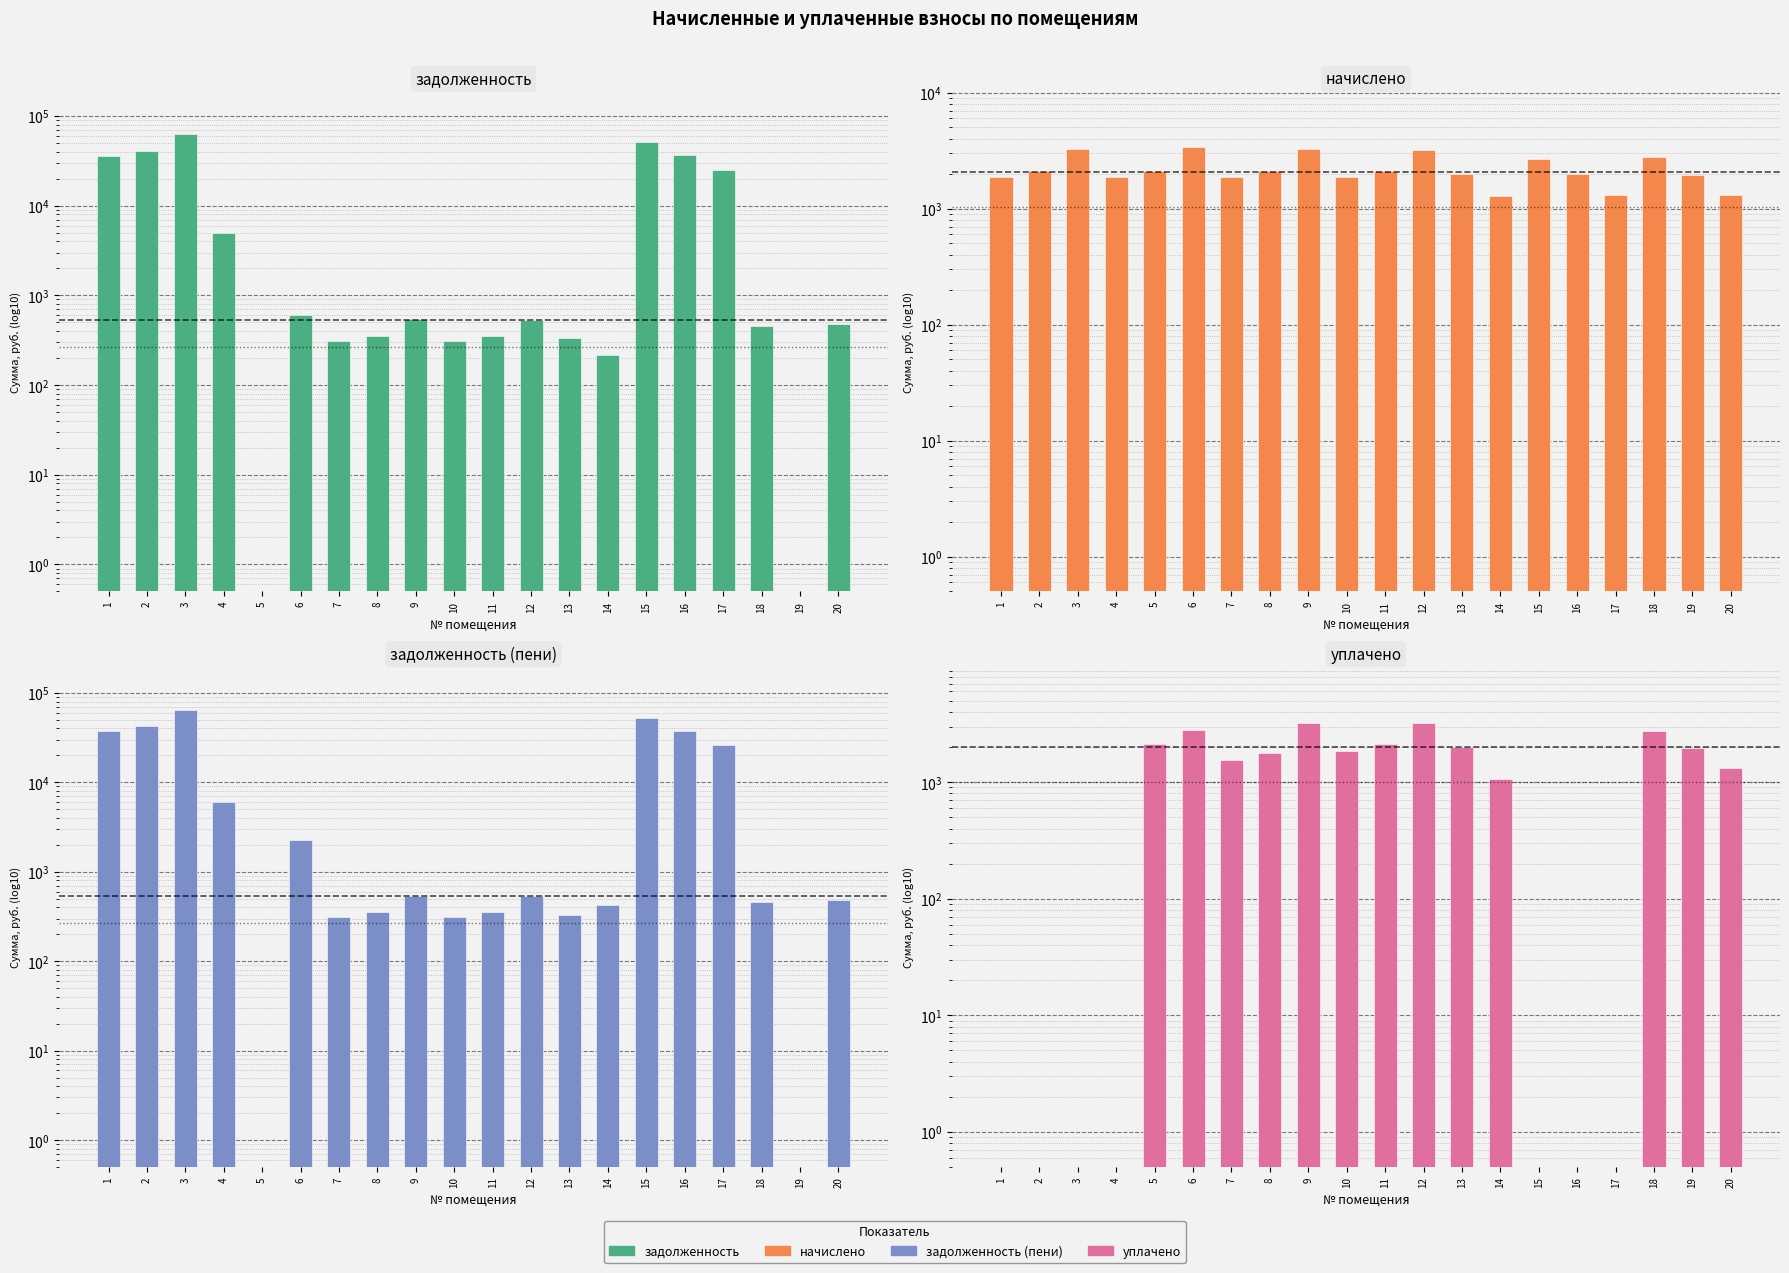

How many categories are shown in the chart?

20